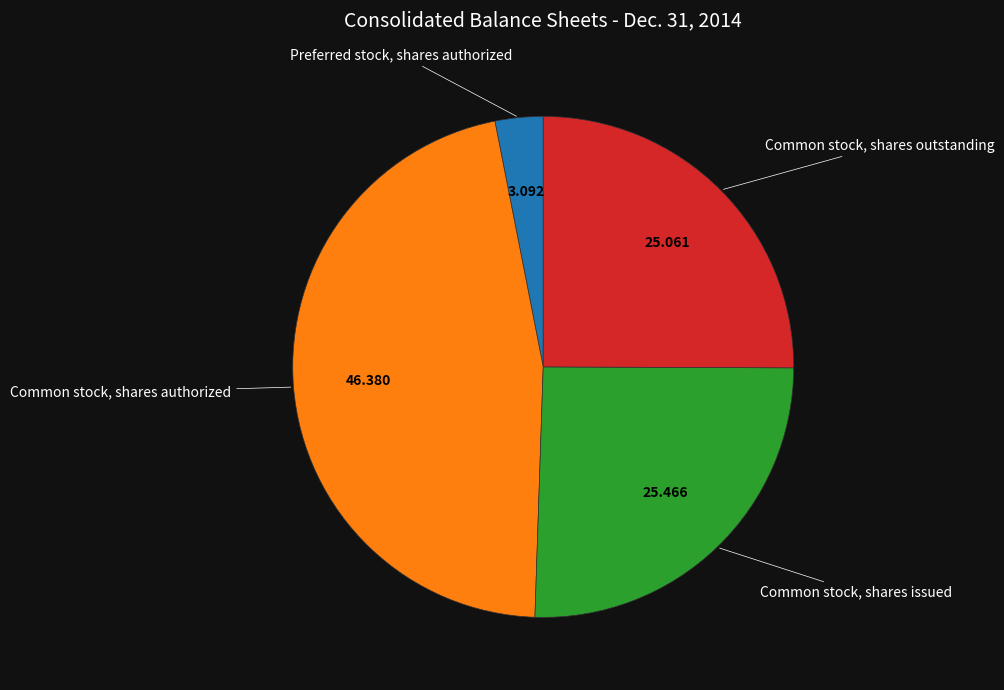

Is there any slice that represents more than half of the pie?

No